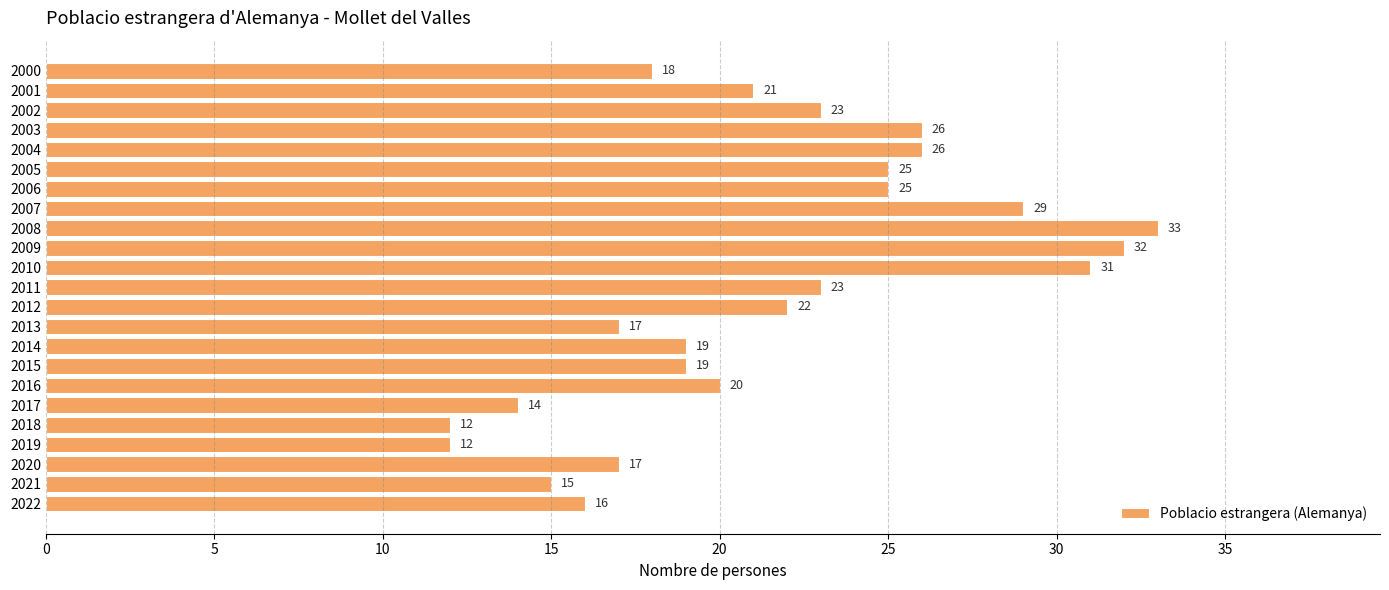

At which category does the chart reach its peak across all series?

2008